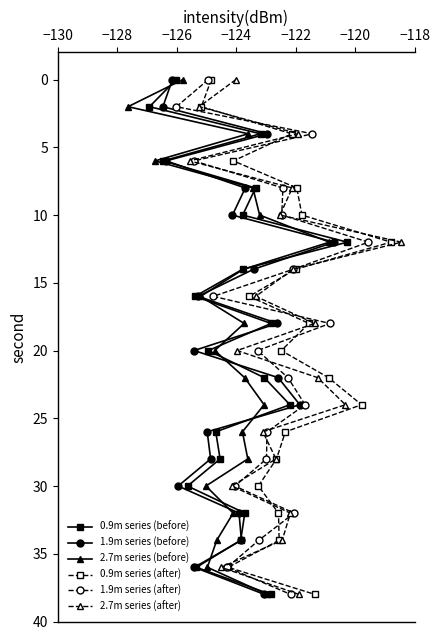

How many values in 0.9m series (before) are above zero?

19